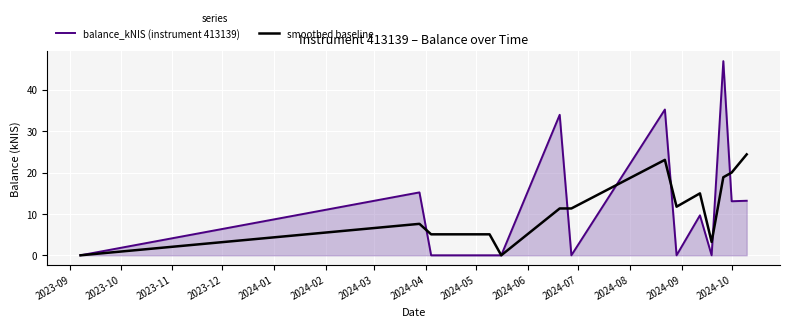

What is the greatest value displayed?

46.9